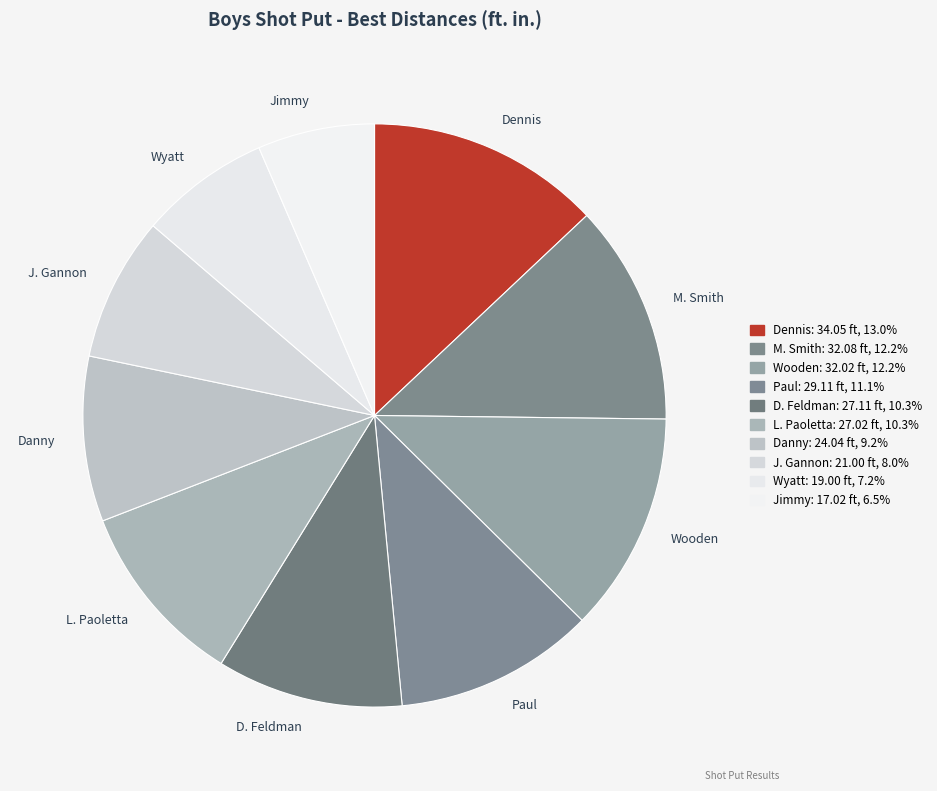

Is it true that Wooden is 7% of the pie?

False